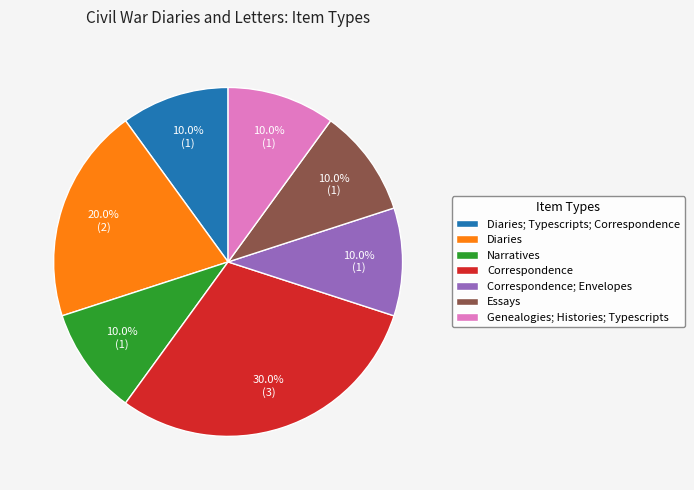

How many segments does this pie chart have?

7